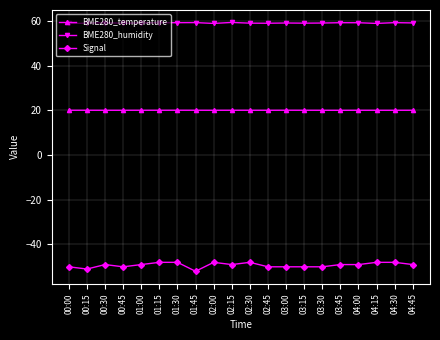

What is the label of the 19th point from the right?

00:15